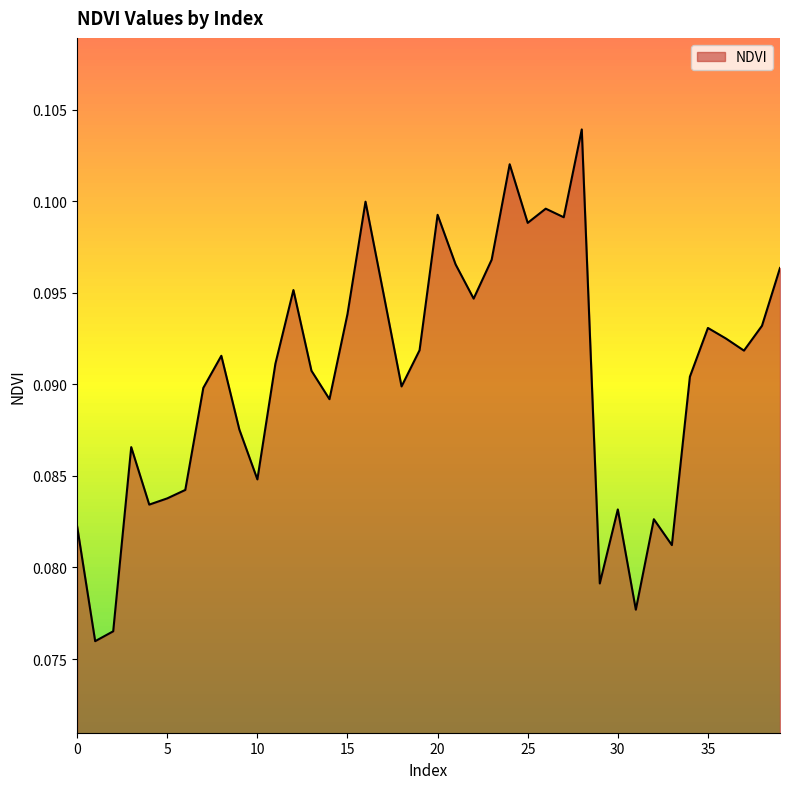

What is the value of the 8th point from the left?

0.1